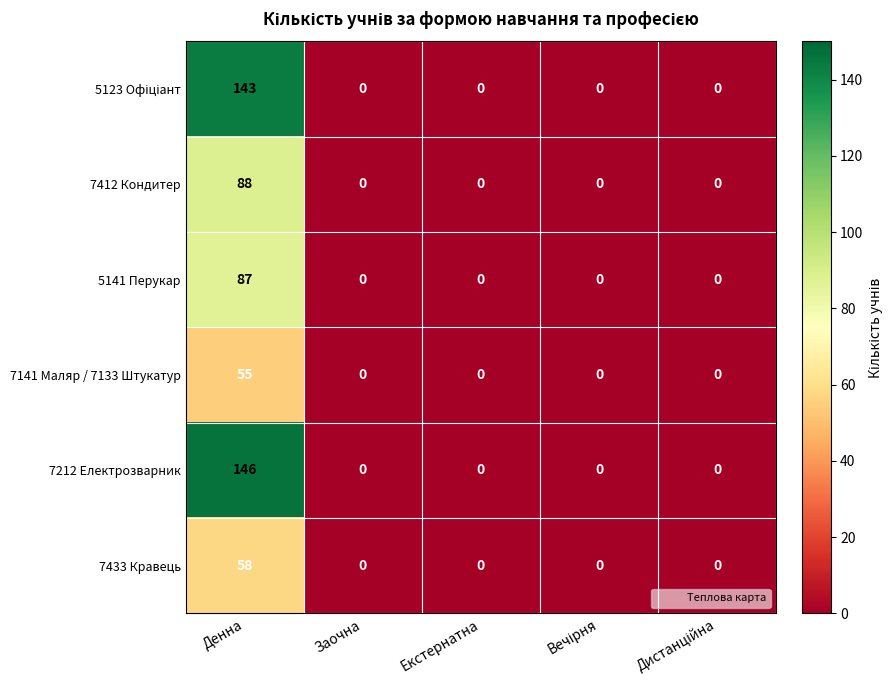

Which series has the widest spread of values?

7212 Електрозварник